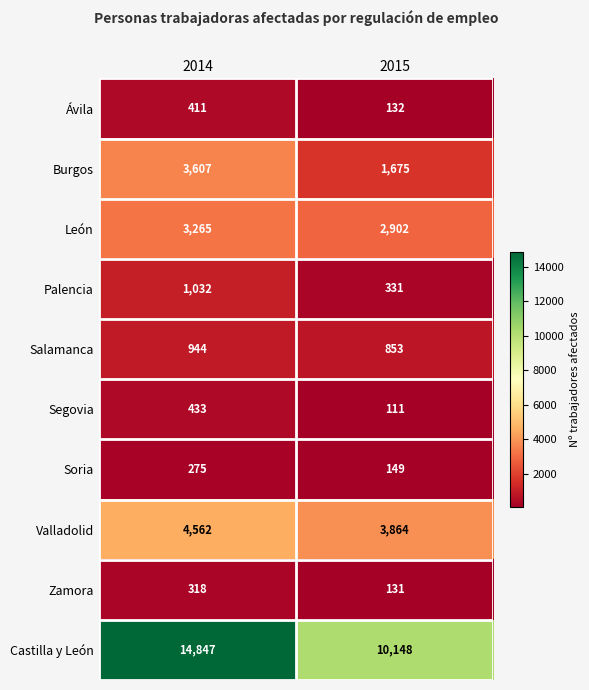

Which series has the widest spread of values?

Castilla y León